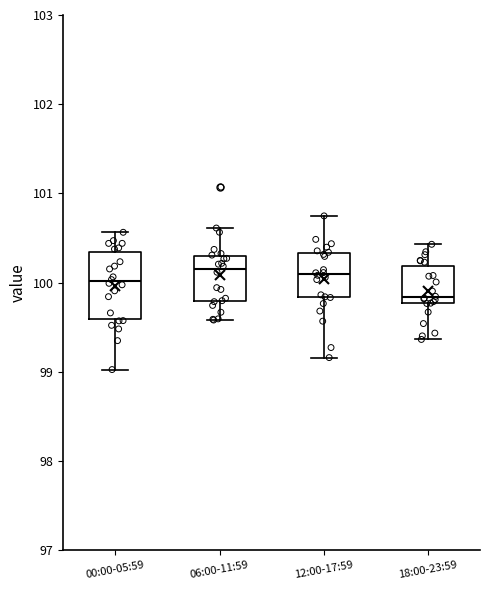

Reading left to right, transcribe this box plot: for each box, give where its median line is, the range the box spans, and where its two whiskers end, as read against the y-axis. The values are not printed on the chart, so give them approximately, as read against the axis.

00:00-05:59: median 100.0, box 99.6 to 100.3, whiskers 99.0 to 100.6
06:00-11:59: median 100.1, box 99.8 to 100.3, whiskers 99.6 to 100.6
12:00-17:59: median 100.1, box 99.8 to 100.3, whiskers 99.2 to 100.7
18:00-23:59: median 99.8 (just above the box's lower edge), box 99.8 to 100.2, whiskers 99.4 to 100.4